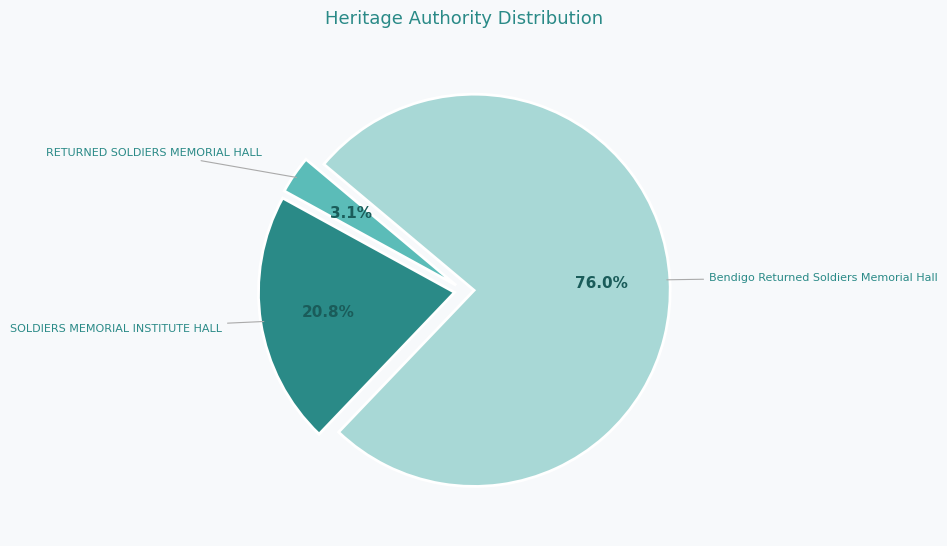

What is the largest slice in the pie chart?

Bendigo Returned Soldiers Memorial Hall